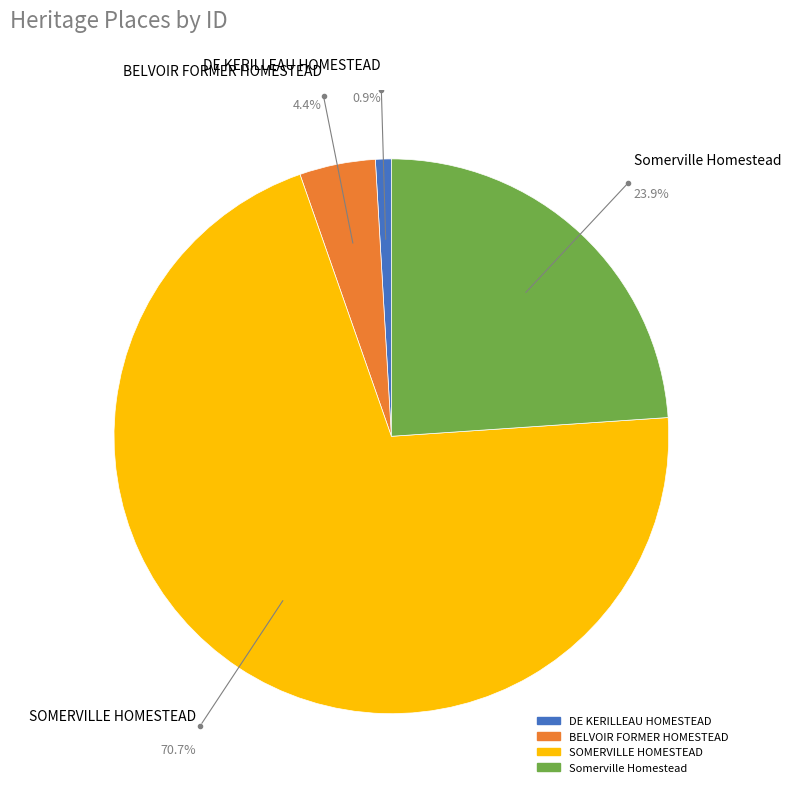

True or false: Somerville Homestead accounts for 34% of the total.

False